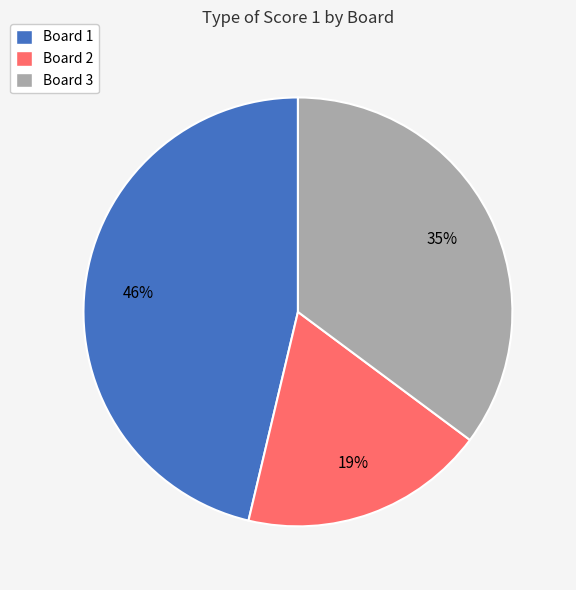

Which category has the smallest portion of the pie?

Board 2